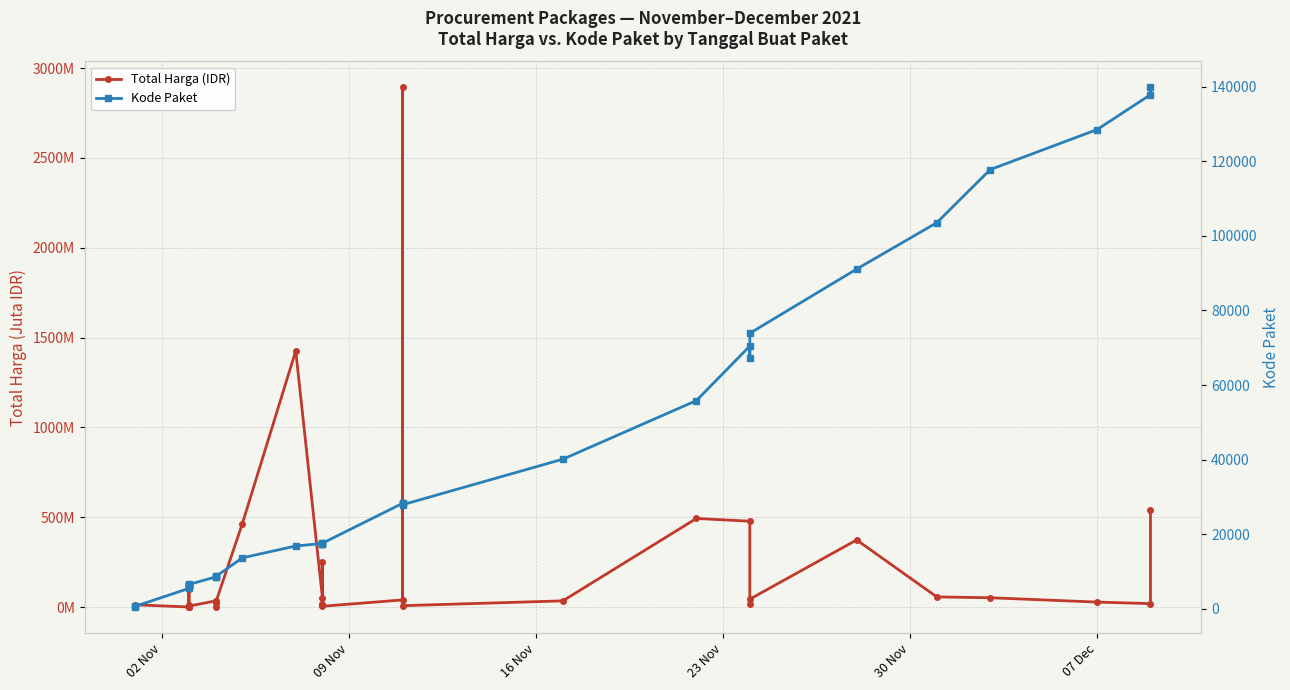

True or false: Total Harga (IDR) and Kode Paket intersect in this chart.

False